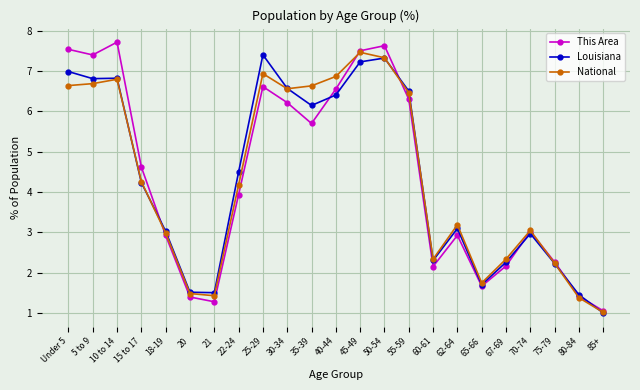

At which label does National first exceed 4?

Under 5